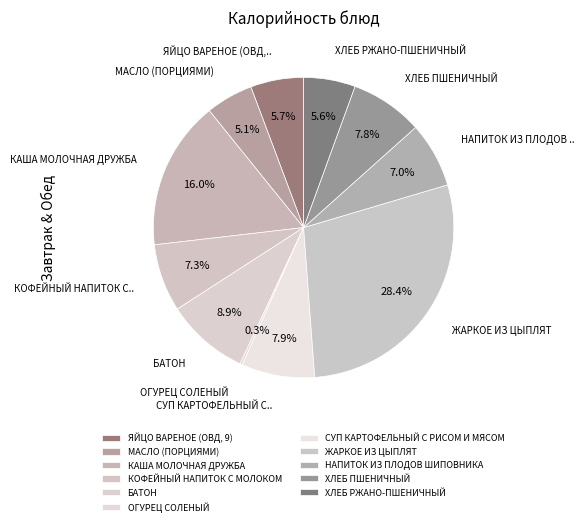

To the nearest percent, what is the difference between the largest and smallest slice percentages?

28%